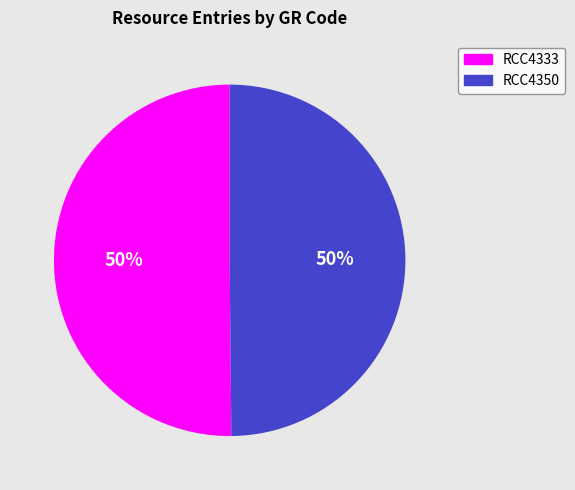

To the nearest percent, what is the combined percentage of RCC4333 and RCC4350?

100%